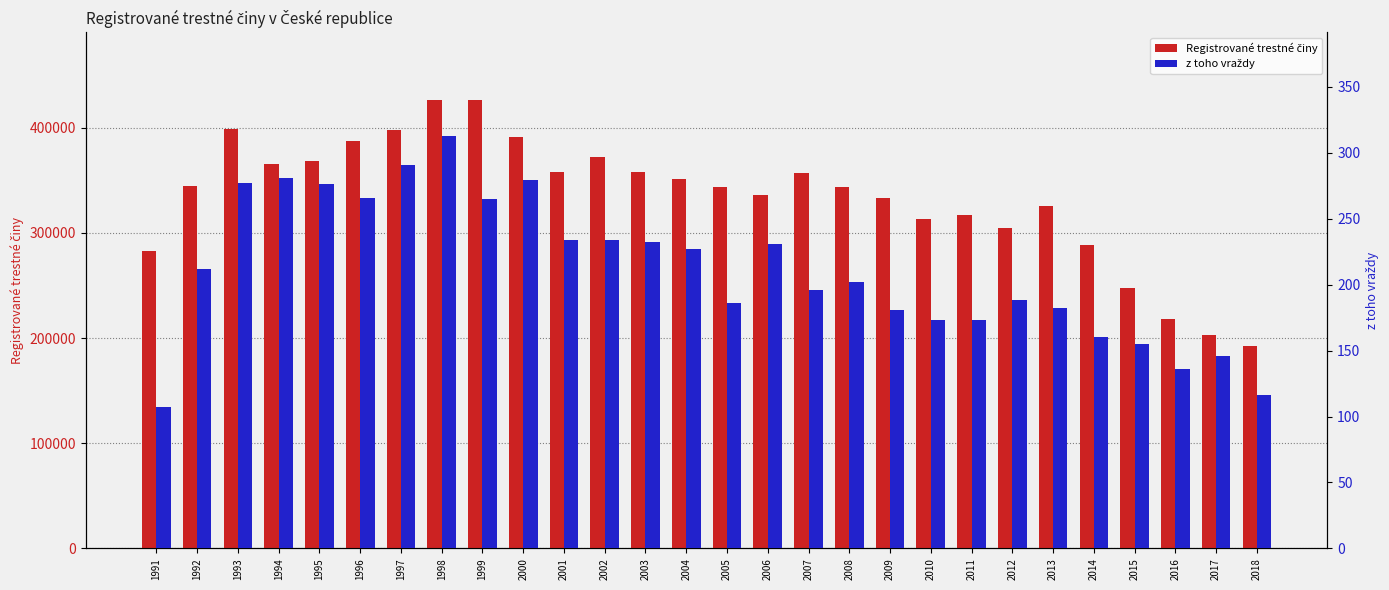

Does the chart contain any negative values?

No